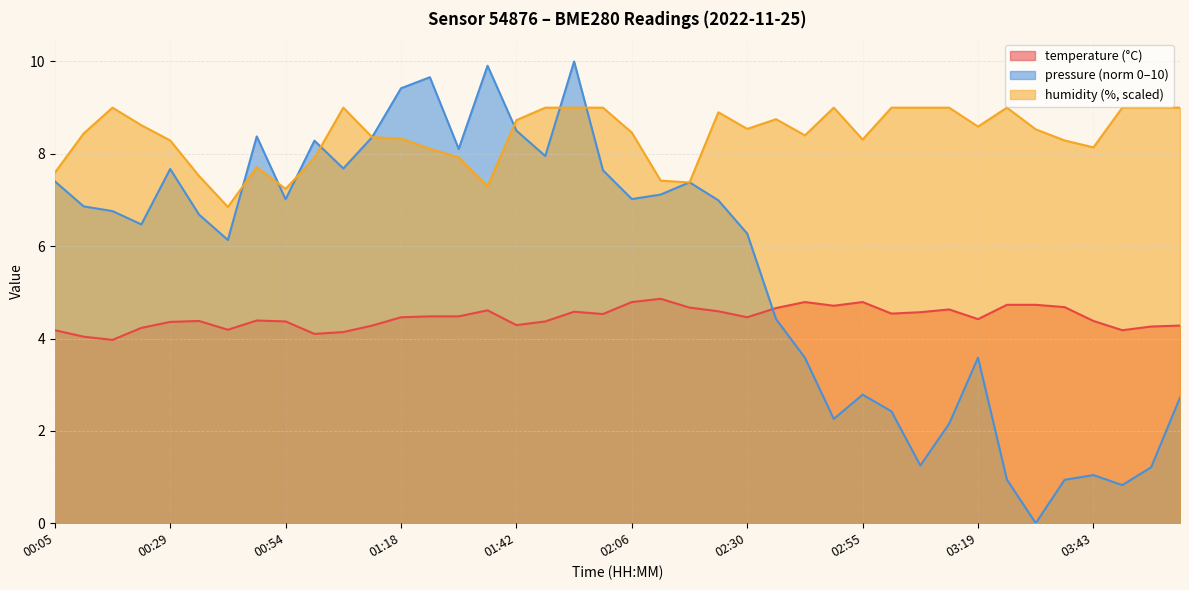

The humidity series shows 9.0 at 04:01. True or false?

True